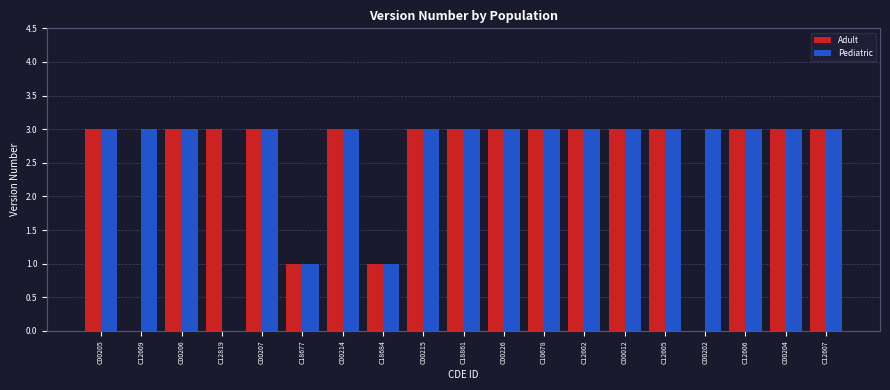

What is the total value across all series at C12606?

6